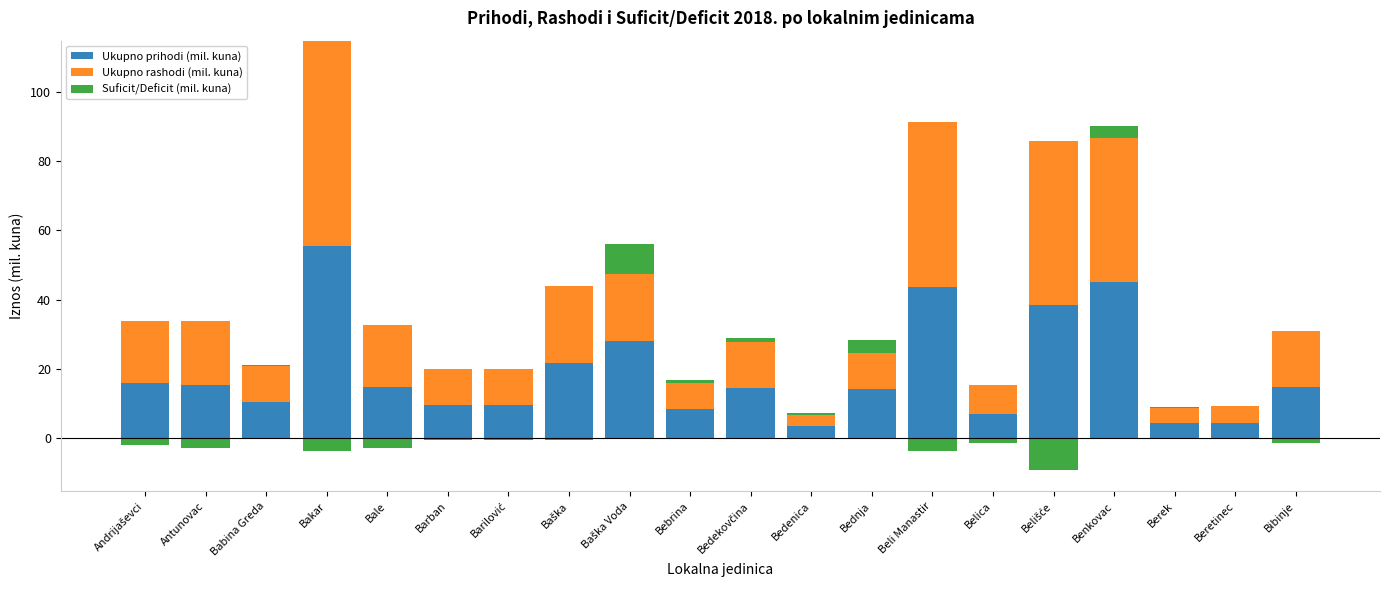

At which category is the sum across all series the highest?

Bakar